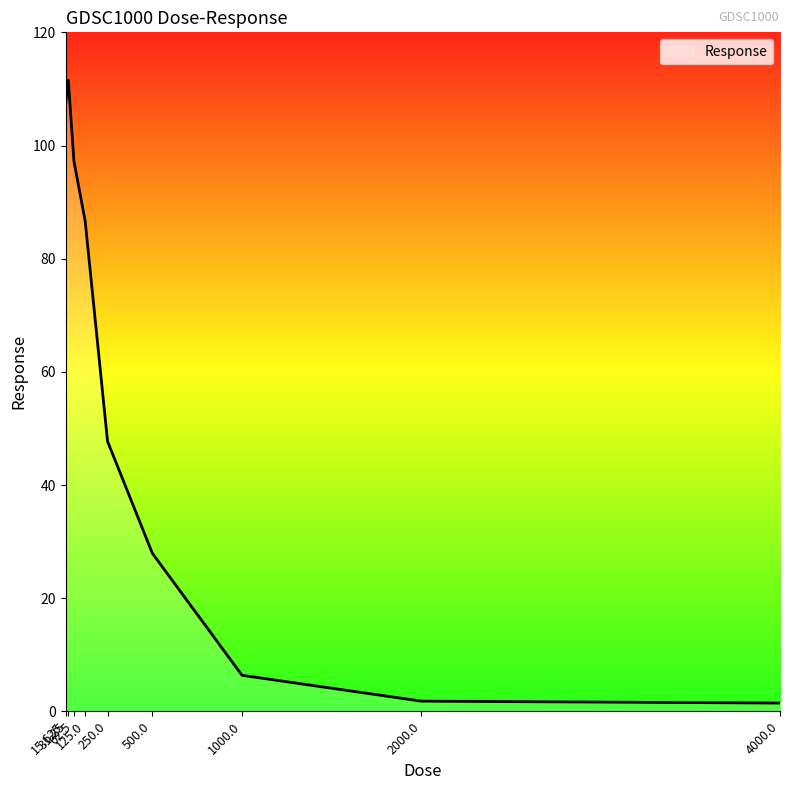

Where does the data first go above 47?

15.625